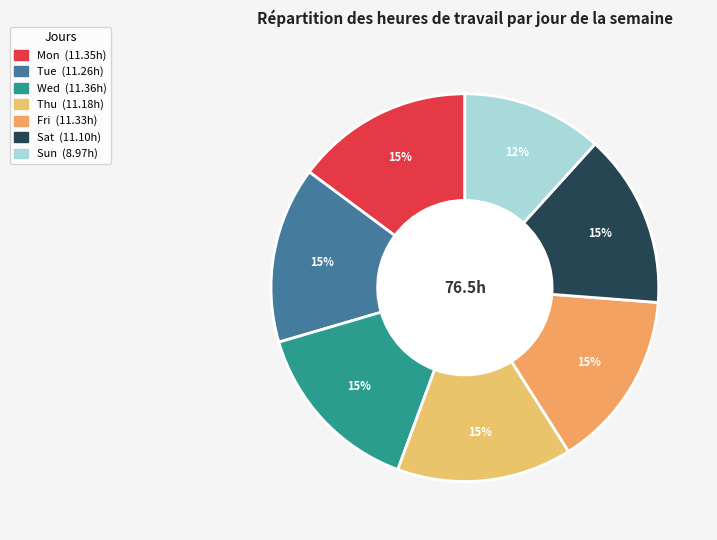

What percentage is the Mon slice, to the nearest percent?

15%